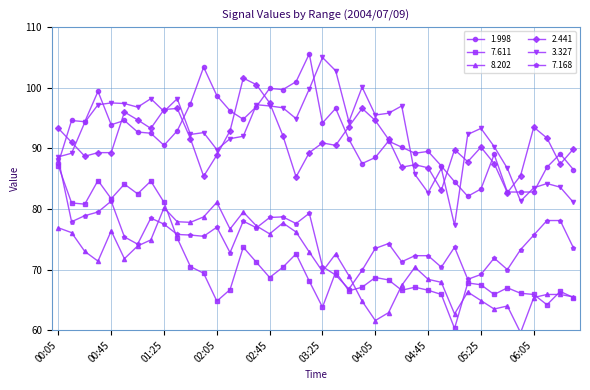

What is the value of the 7.168 point at the 23rd from the left?

66.8